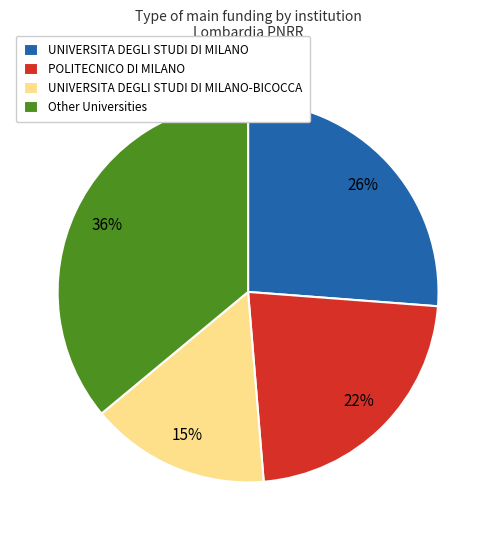

How many slices are in this pie chart?

4